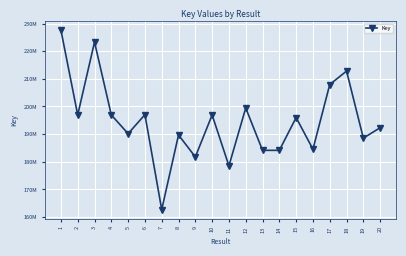

Does the chart have visible grid lines?

Yes